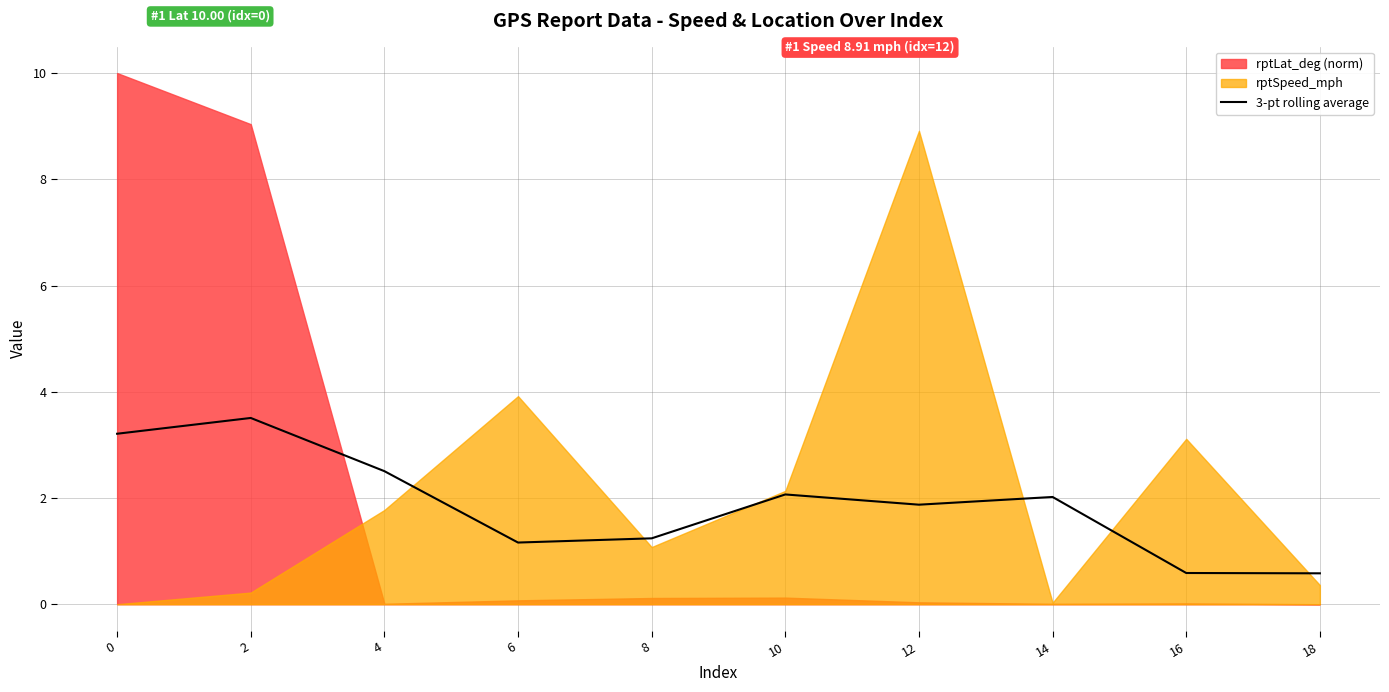

Reading left to right, extract all data points from this chart.

3.2	3.5	2.5	1.2	1.2	2.1	1.9	2.0	0.6	0.6